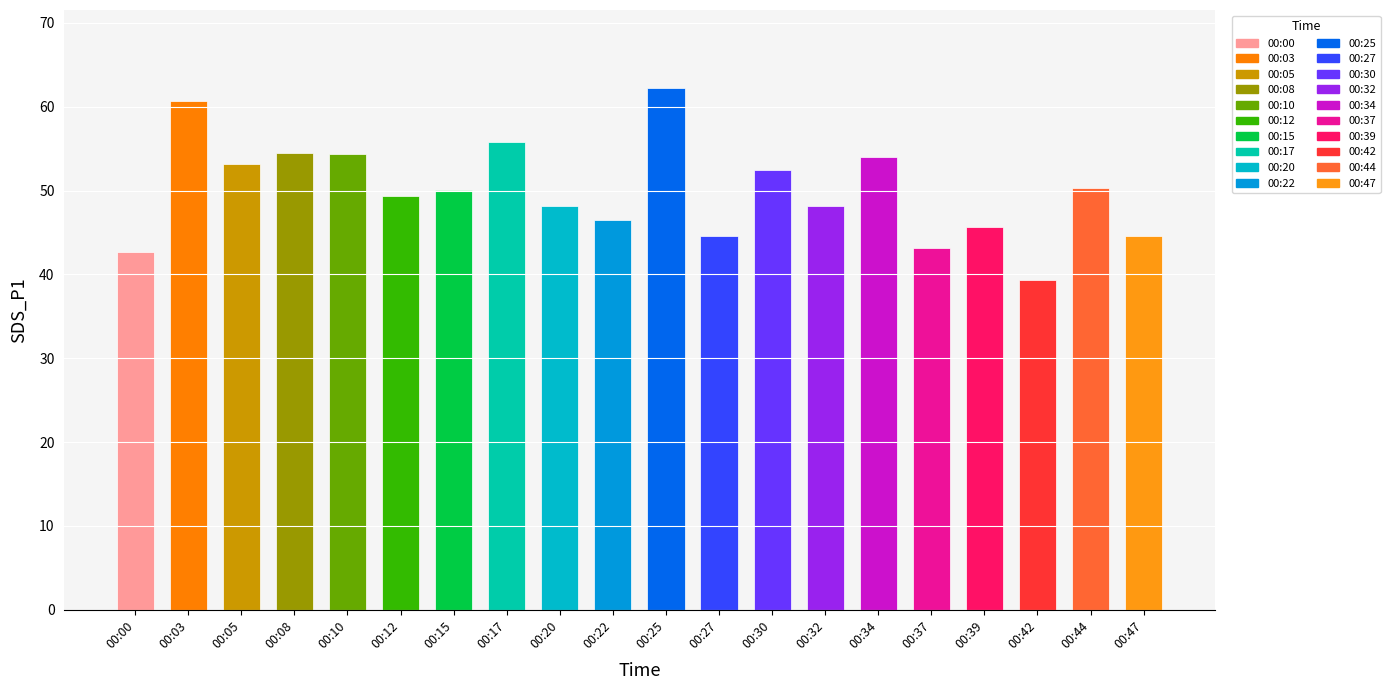

Which category has the lowest value across all series?

00:42